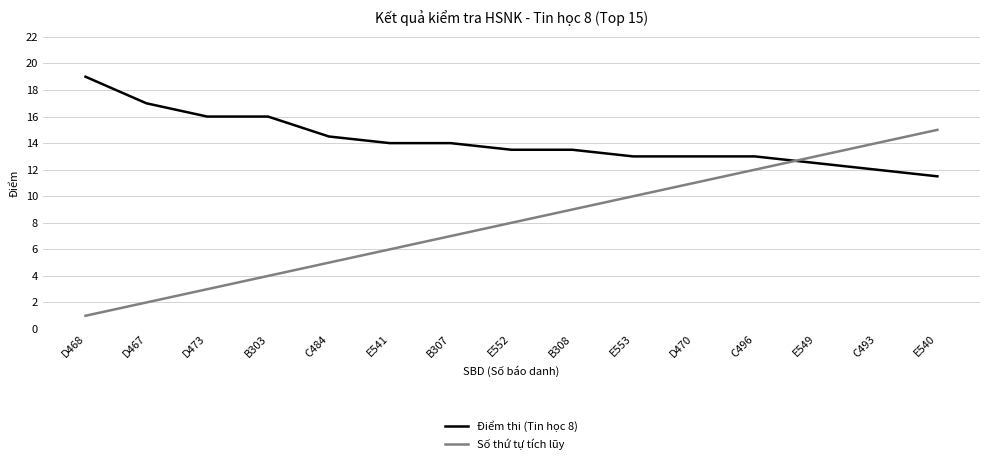

What position from the right is C484?

11